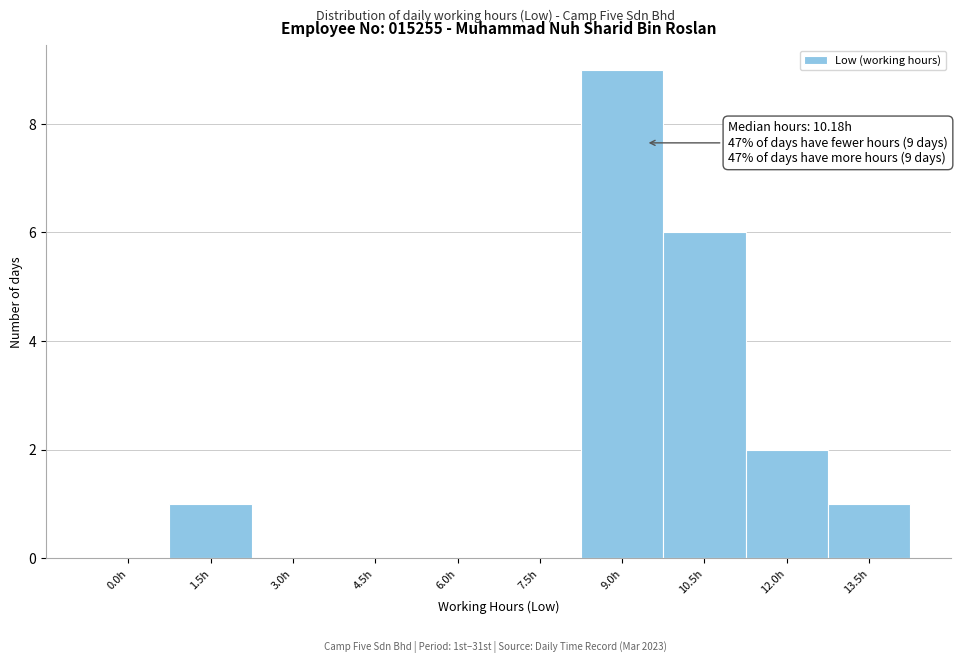

Reading left to right, transcribe all the data shown in this chart.

0.0h=0	1.5h=1	3.0h=0	4.5h=0	6.0h=0	7.5h=0	9.0h=9	10.5h=6	12.0h=2	13.5h=1